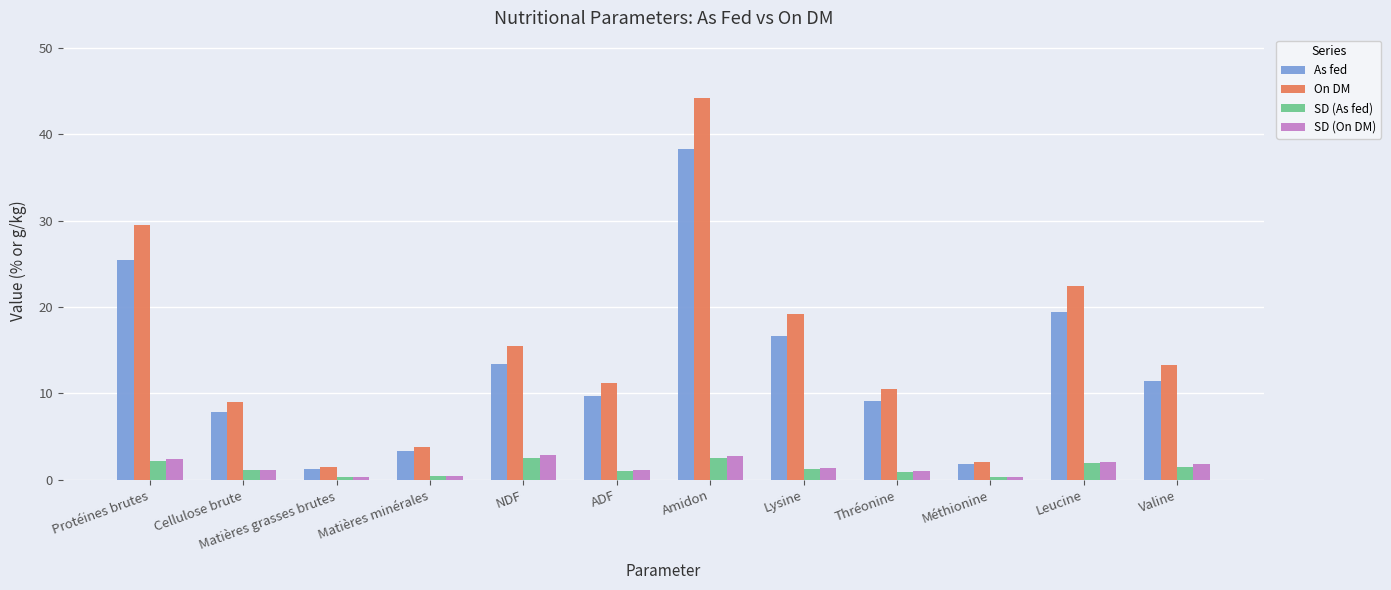

What is the greatest value displayed?

44.2